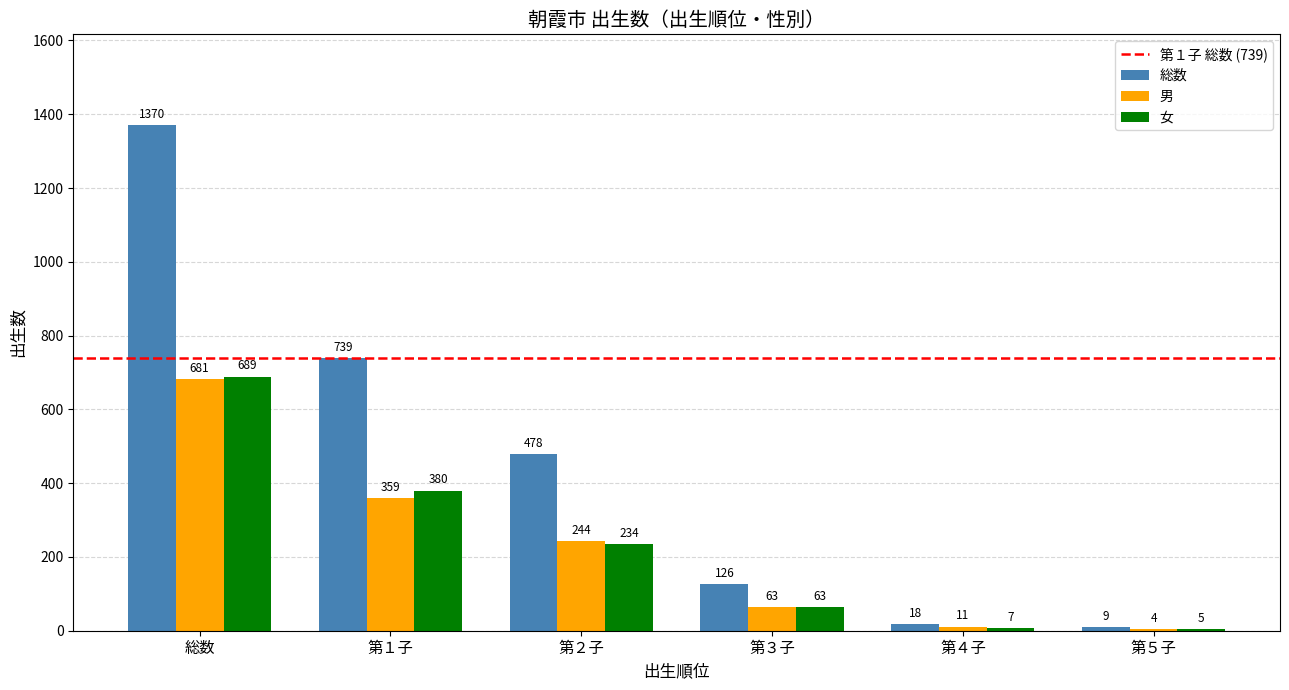

What is the sum of all 総数 values?

2740